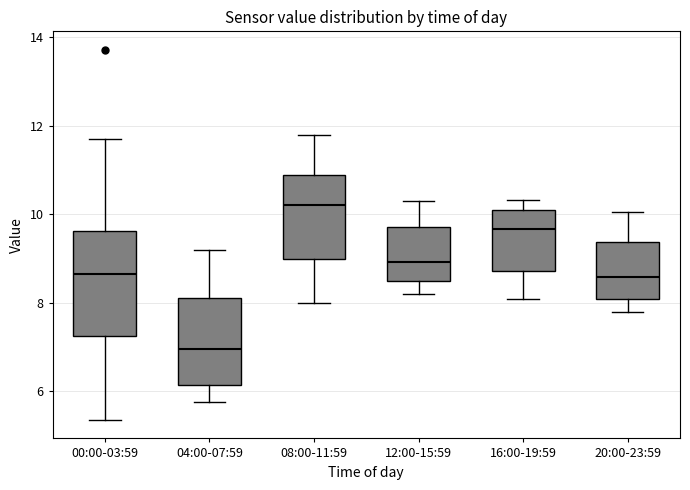

Reading left to right, read every box against the y-axis: the position of its median line, the range the box covers, and the ends of its whiskers. The values are not printed on the chart, so give them approximately, as read against the axis.

00:00-03:59: median 8.6, box 7.2 to 9.6, whiskers 5.4 to 11.8
04:00-07:59: median 7.0, box 6.2 to 8.2, whiskers 5.8 to 9.2
08:00-11:59: median 10.2, box 9.0 to 11.0, whiskers 8.0 to 11.8
12:00-15:59: median 9.0, box 8.6 to 9.8, whiskers 8.2 to 10.4
16:00-19:59: median 9.6, box 8.8 to 10.2, whiskers 8.0 to 10.4
20:00-23:59: median 8.6, box 8.0 to 9.4, whiskers 7.8 to 10.0